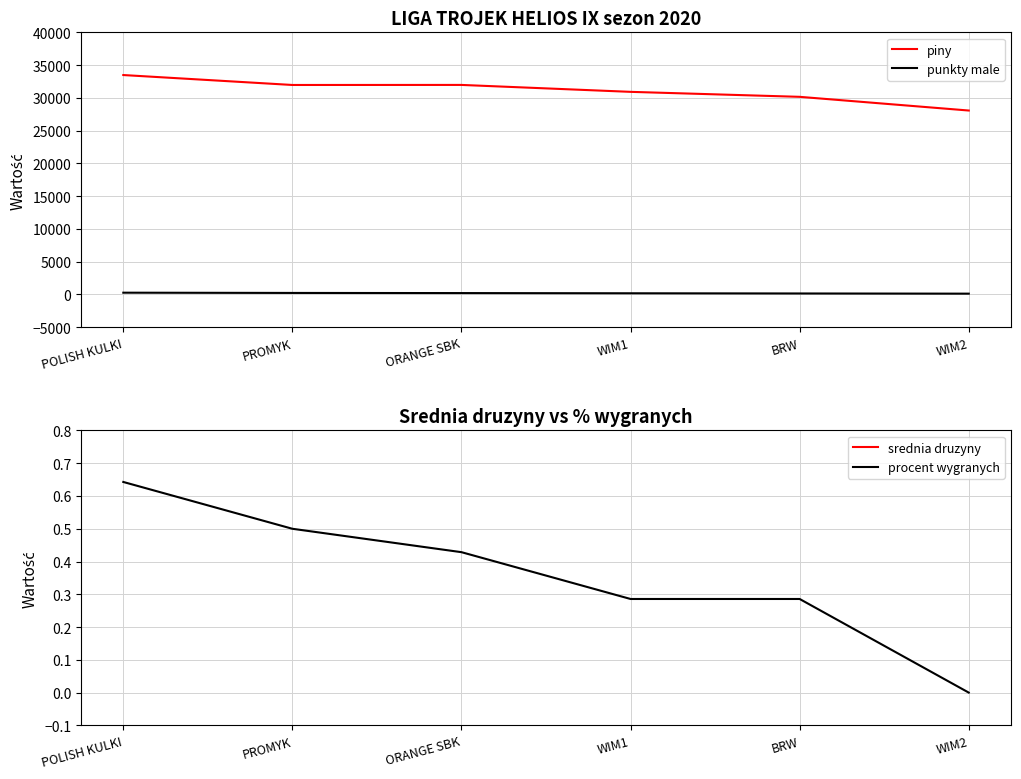

What is the sum of all srednia druzyny values?

13328.5